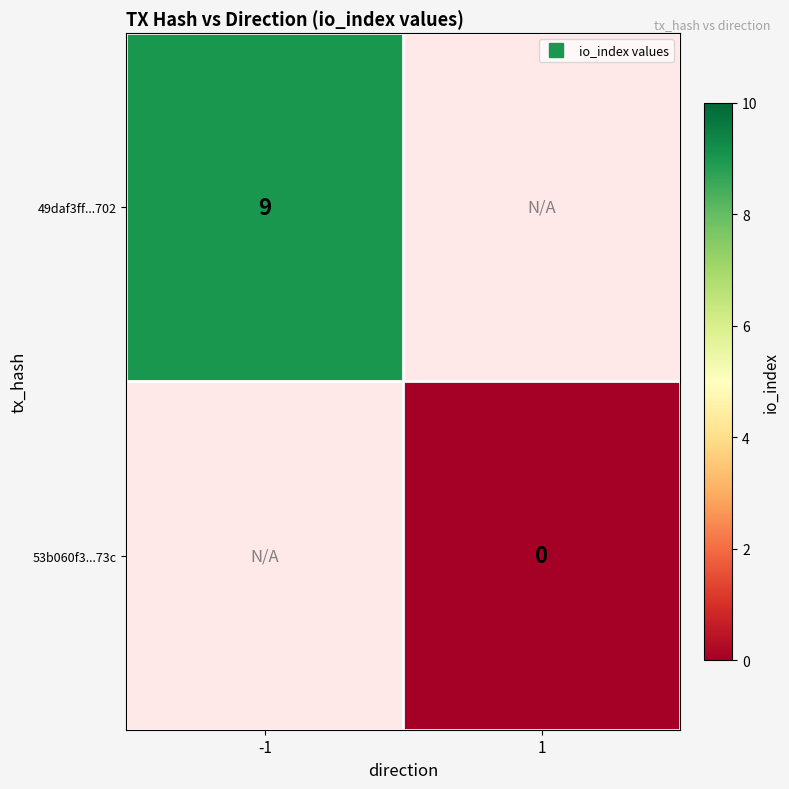

Where is 49daf3ff...702 nearest to the value 9?

-1